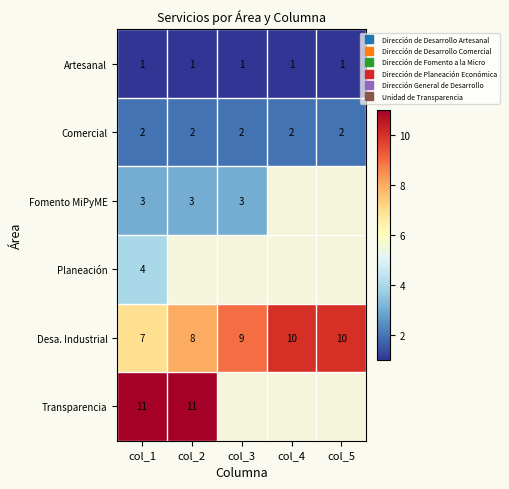

Rank the categories by Desa. Industrial value from lowest to highest.

col_1, col_2, col_3, col_4, col_5